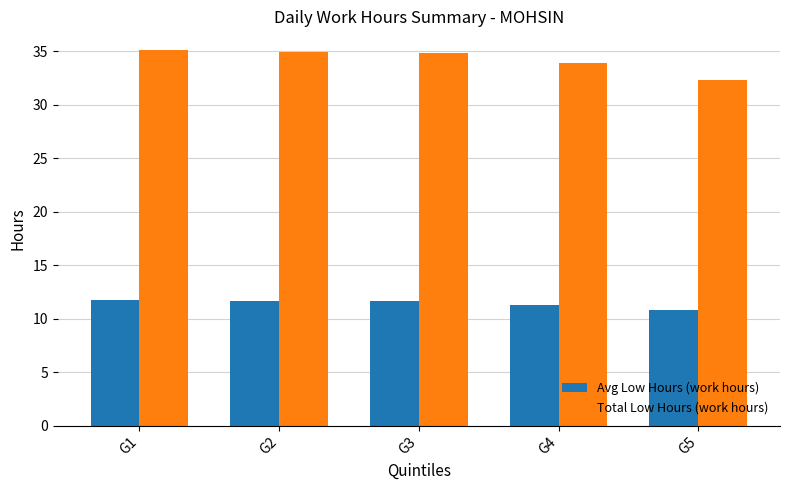

How many bars are there in each group?

2